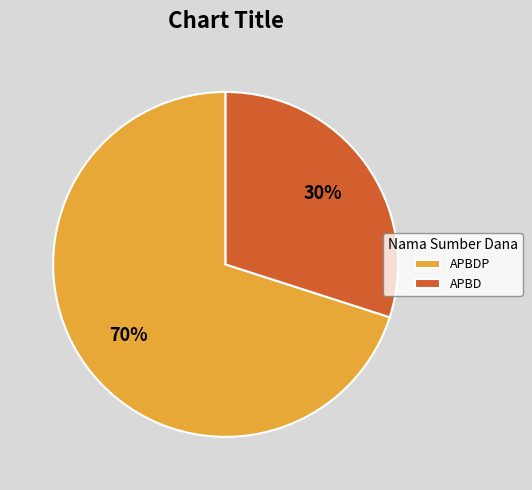

To the nearest percent, what percentage of the pie is APBD?

30%